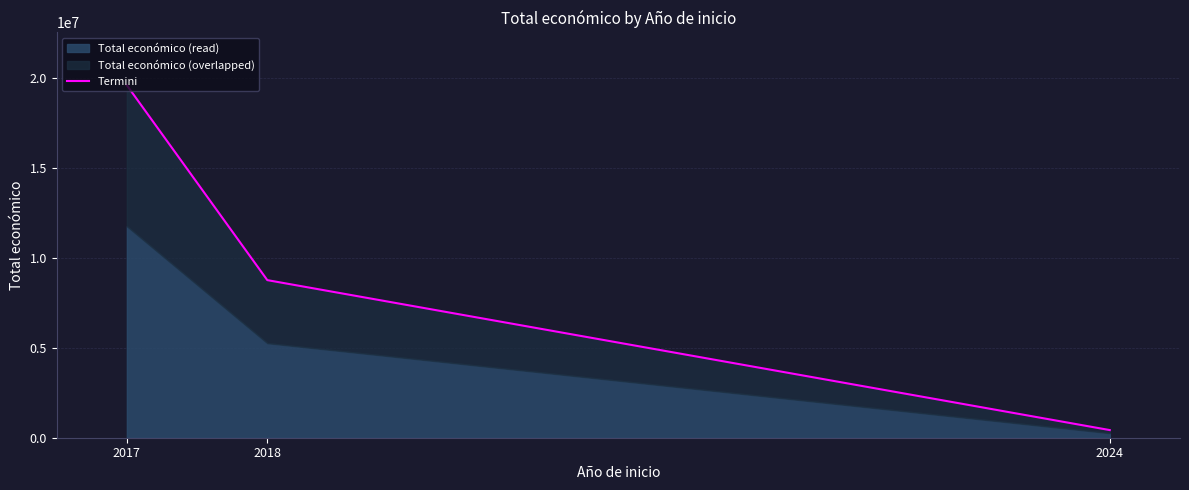

True or false: the data shows 759009 at 2024.

False